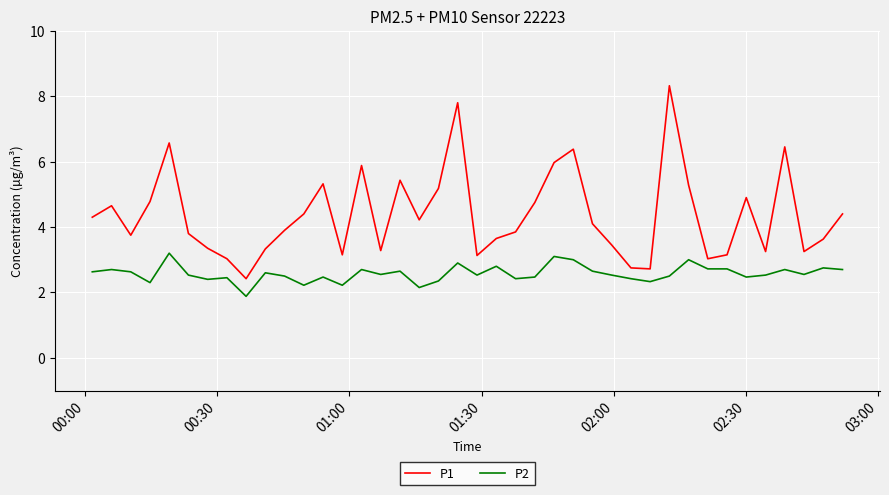

True or false: P1 and P2 cross at least once.

False